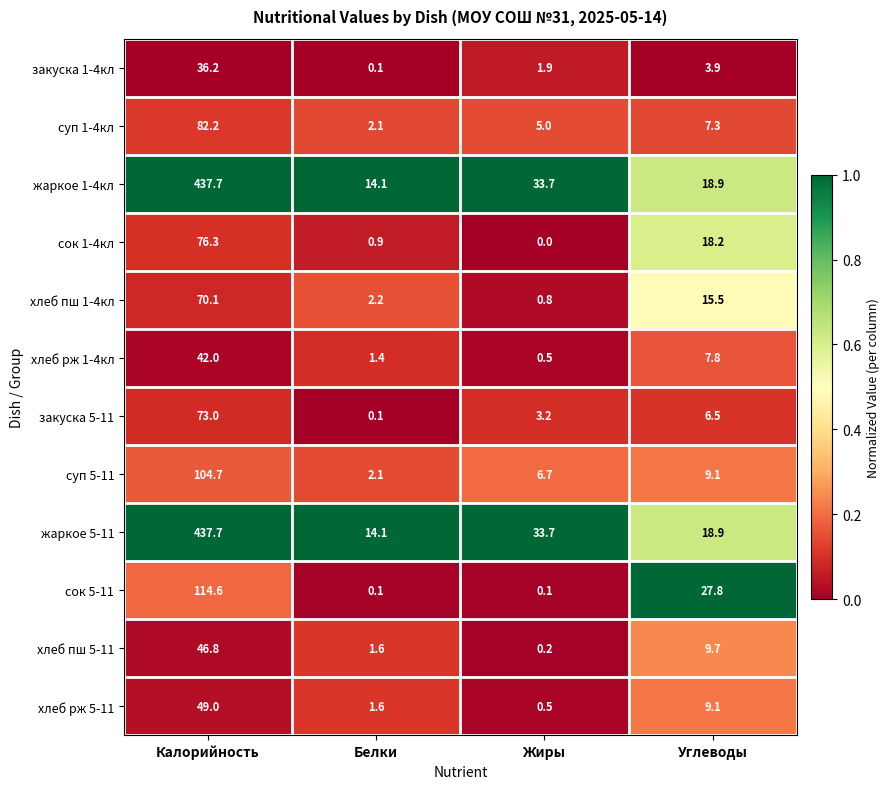

Which category has the highest value across all series?

Калорийность